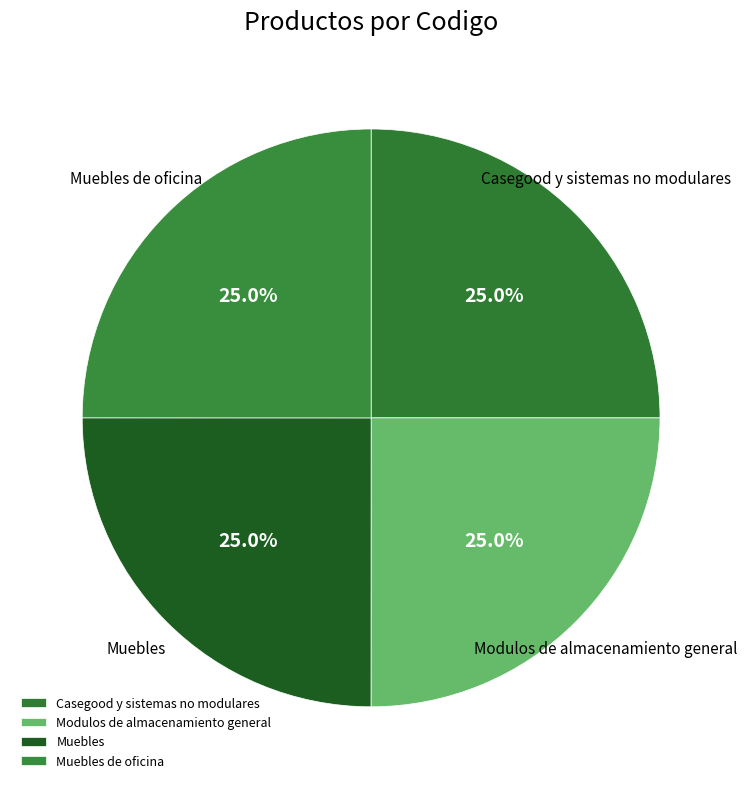

How many slices are in this pie chart?

4